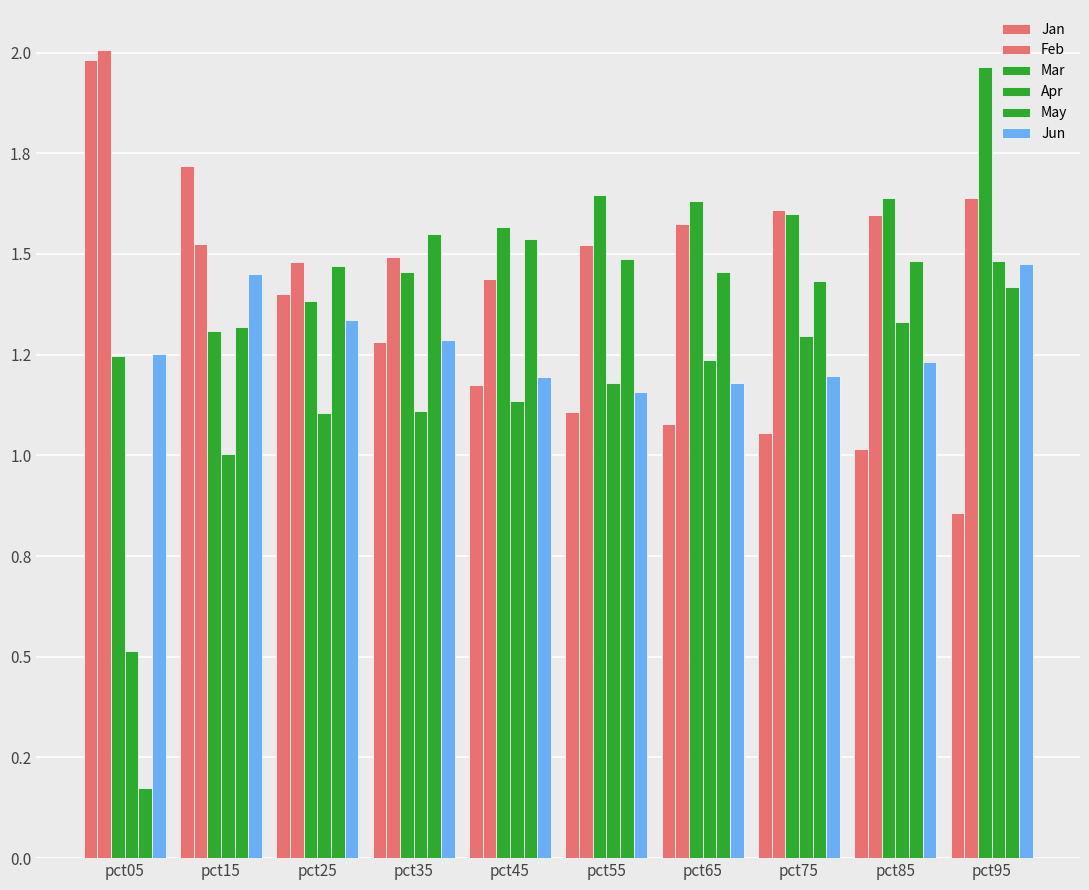

Where is Mar nearest to the value 1?

pct05